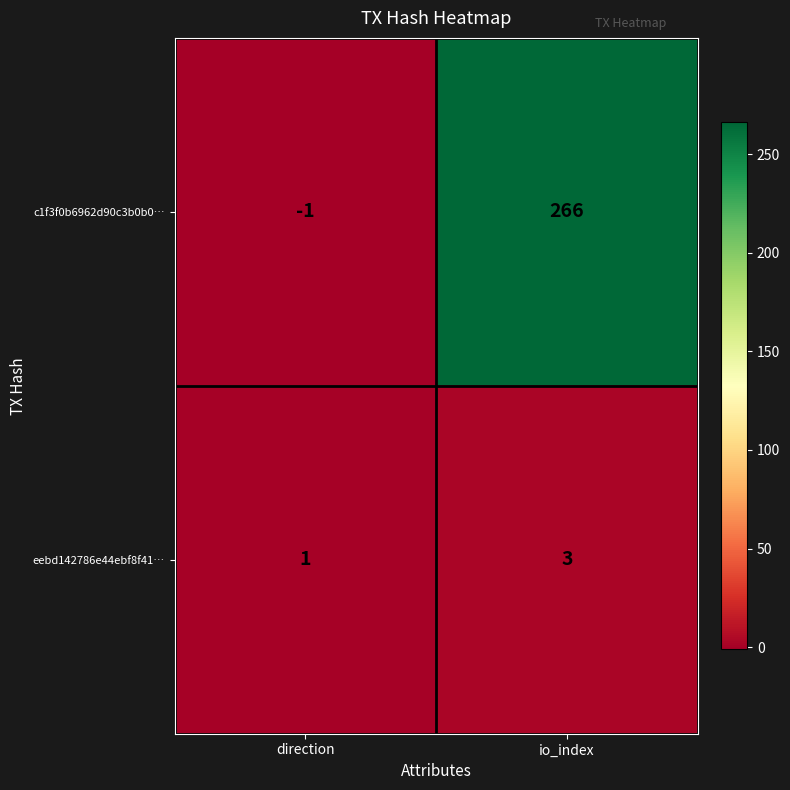

Which series has the largest range (max minus min)?

c1f3f0b6962d90c3b0b0…